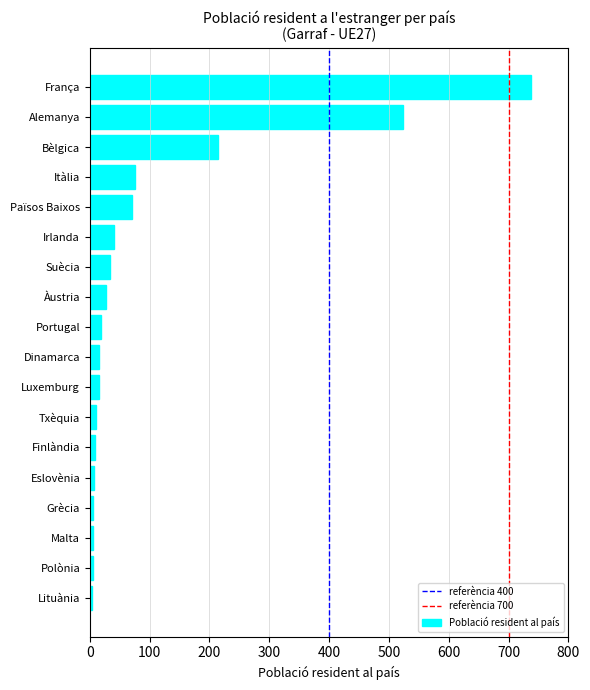

What is the maximum value shown in the chart?

737